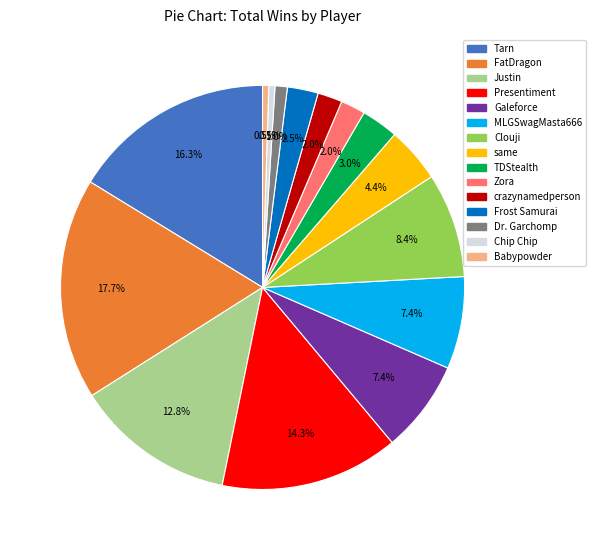

What is the ratio of the value at Clouji to the value at MLGSwagMasta666?

1.1